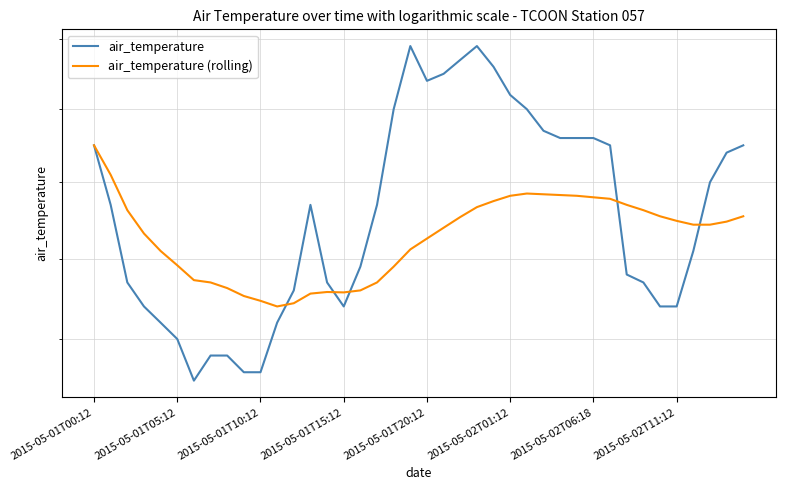

Does the chart have visible grid lines?

Yes